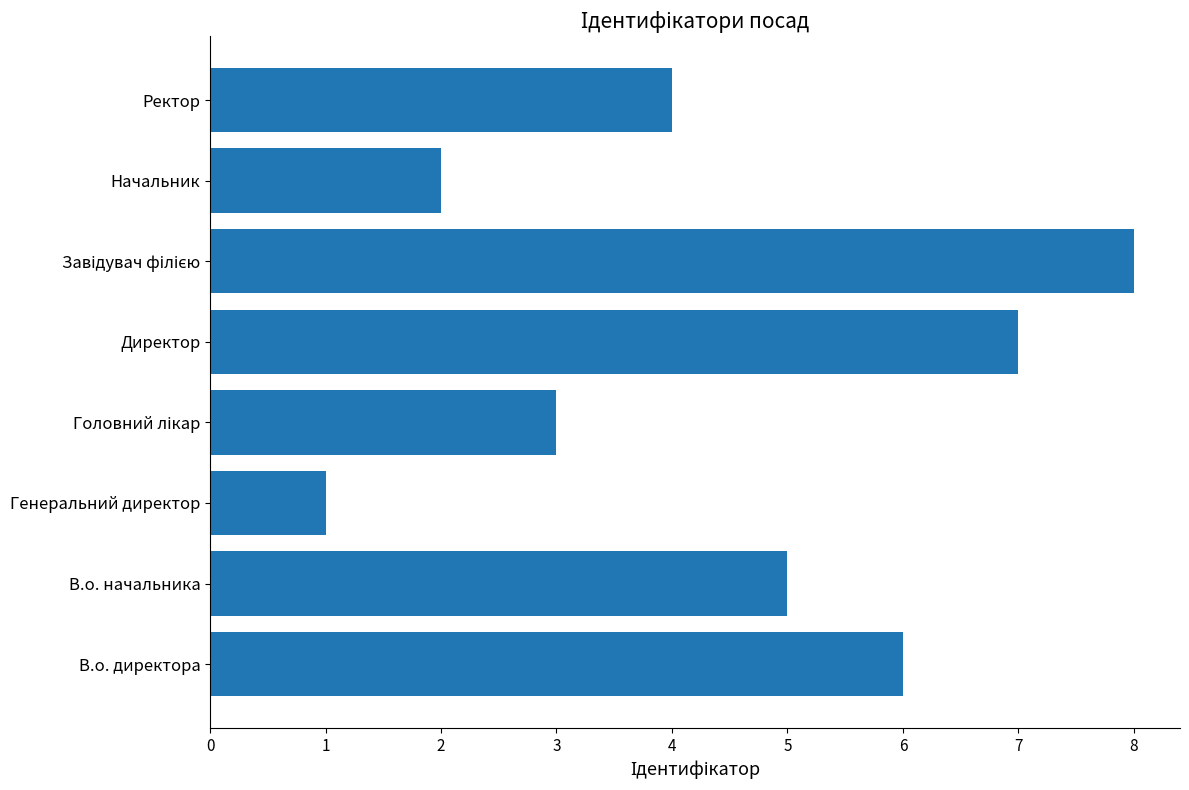

What is the approximate value at Директор?

7